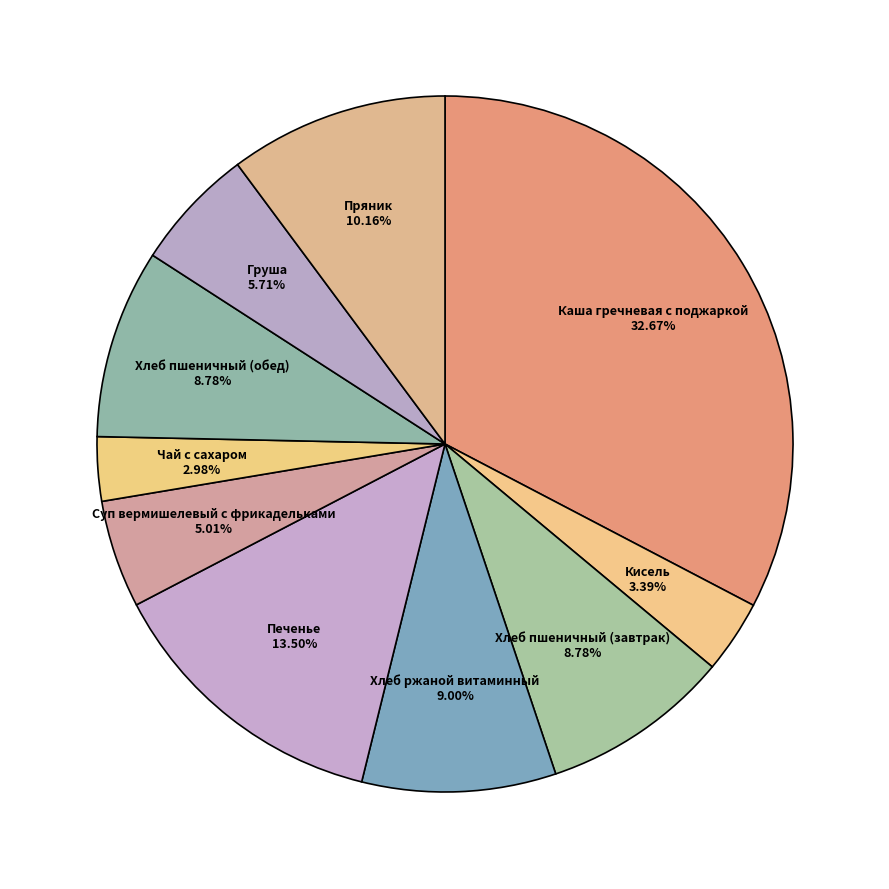

True or false: Груша accounts for 6% of the total.

True